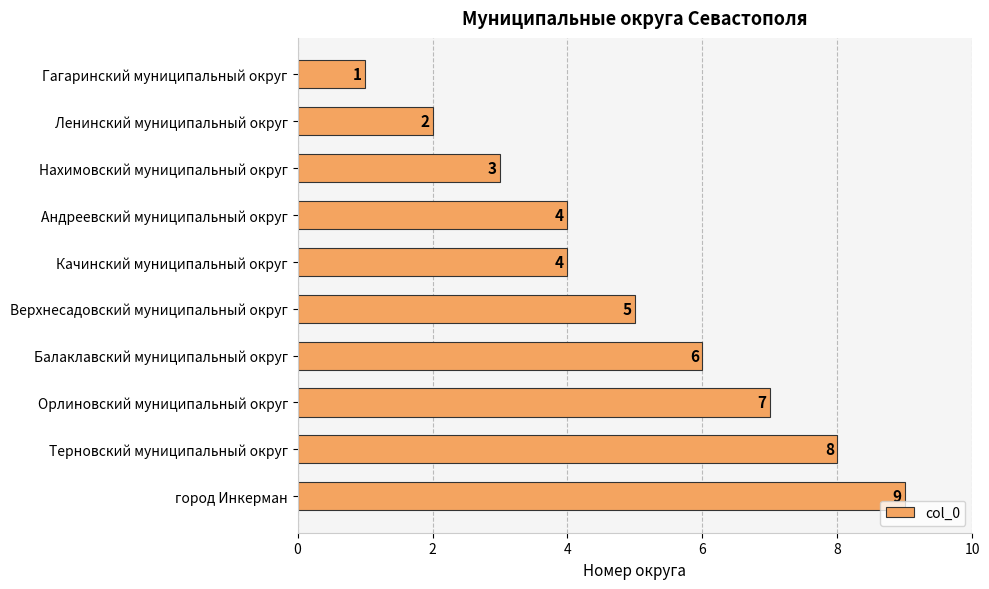

True or false: the data shows 8 at Терновский муниципальный округ.

True